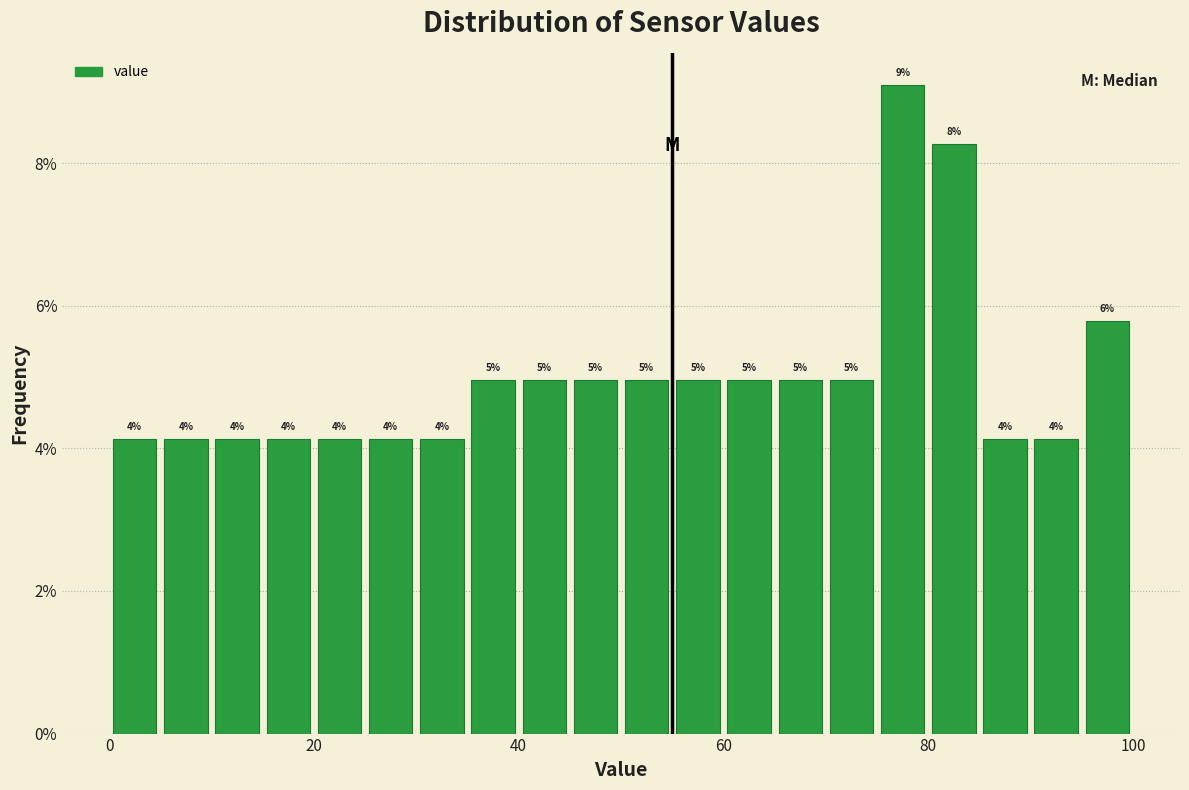

Around what value on the x-axis is the tallest bar? Give the approximate position of its centre, as read against the axis.

78